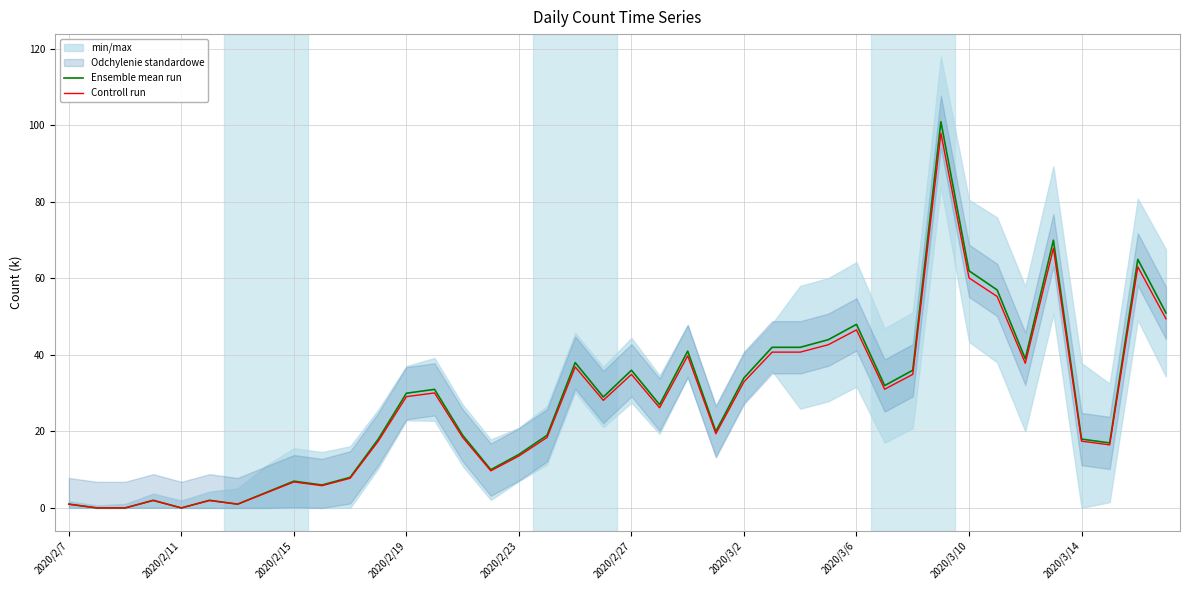

How many data points in Controll run are above 28?

20